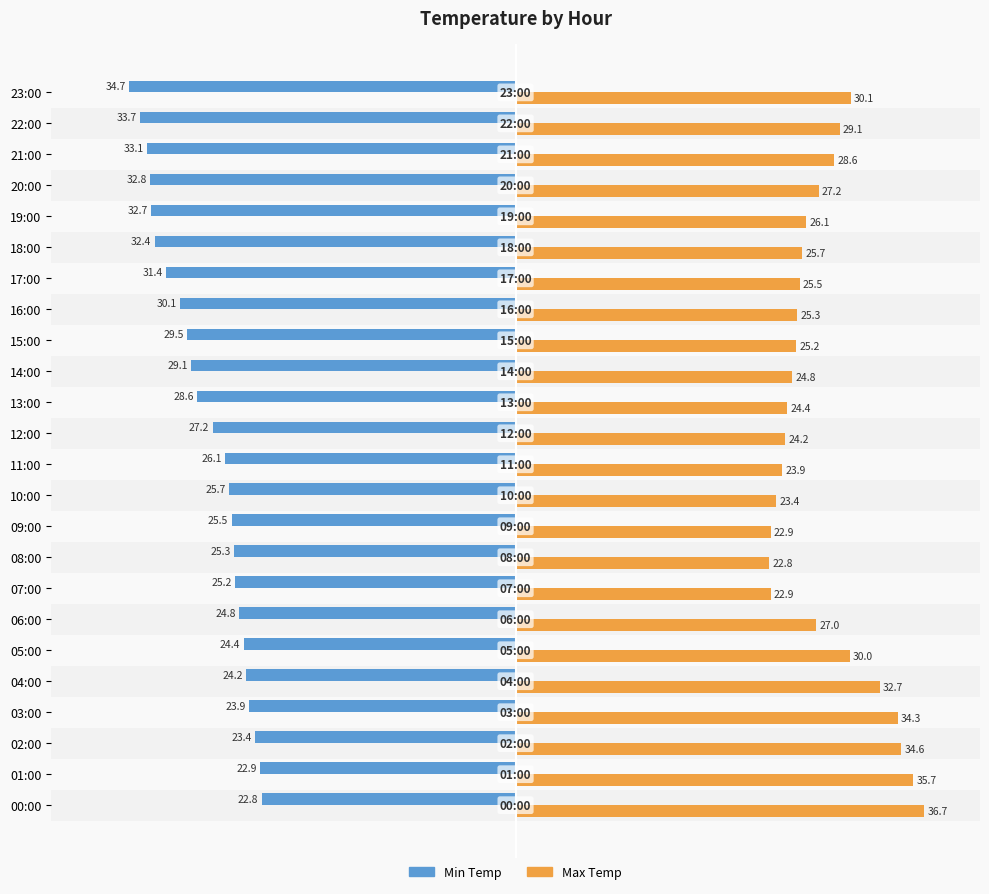

The value of Min Temp at 05:00 is -24.4. True or false?

True